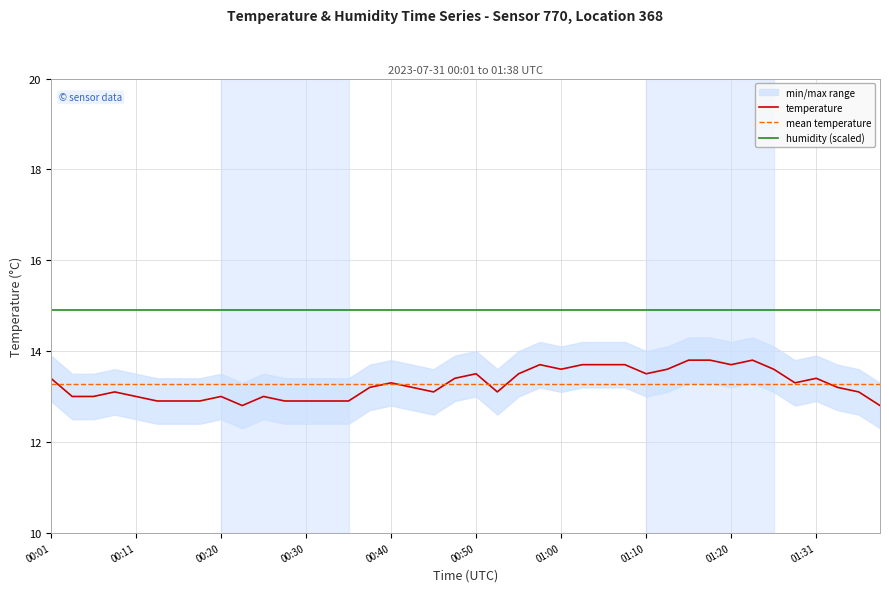

What is the minimum value for mean temperature?

13.3